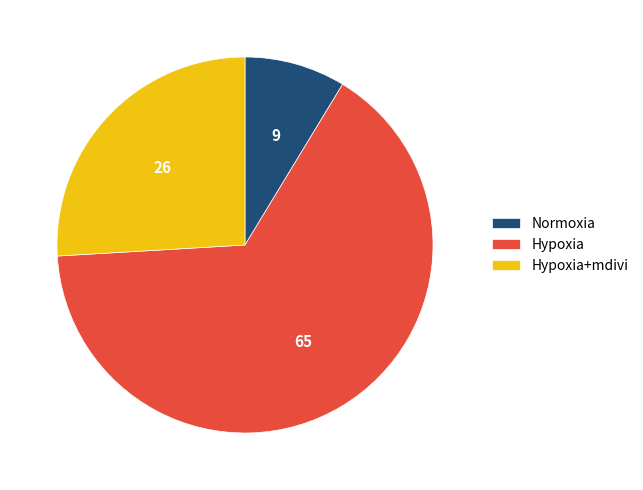

Is there any slice that represents more than half of the pie?

Yes